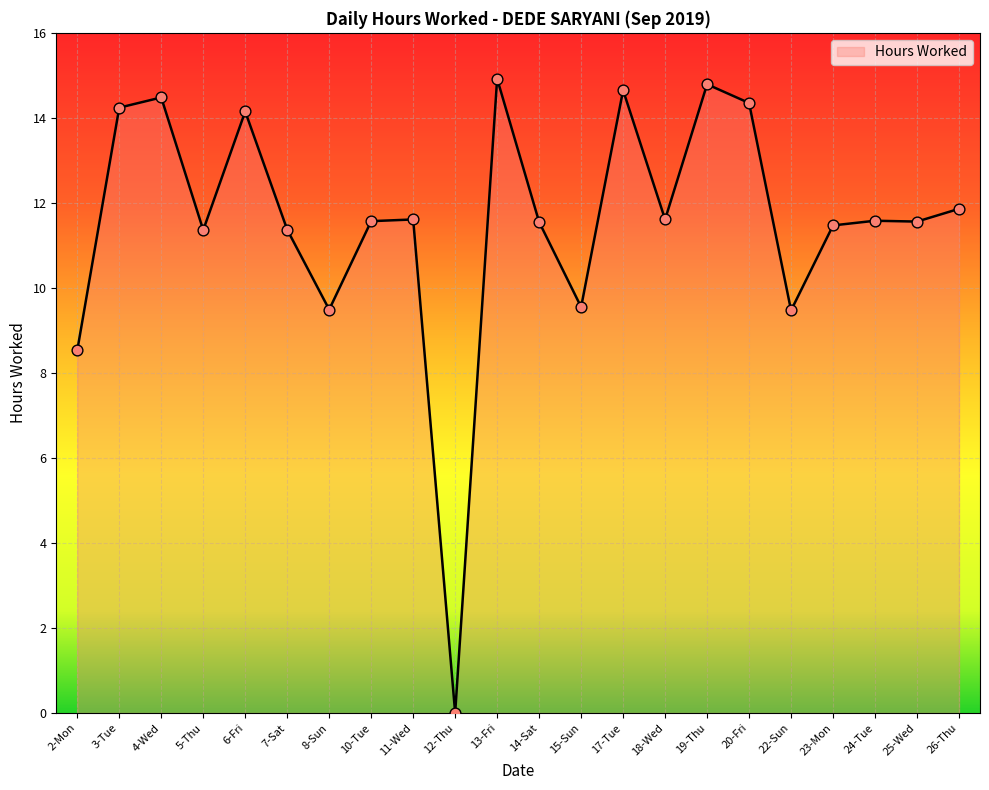

What is the ratio of the value at 15-Sun to the value at 10-Tue?

0.8